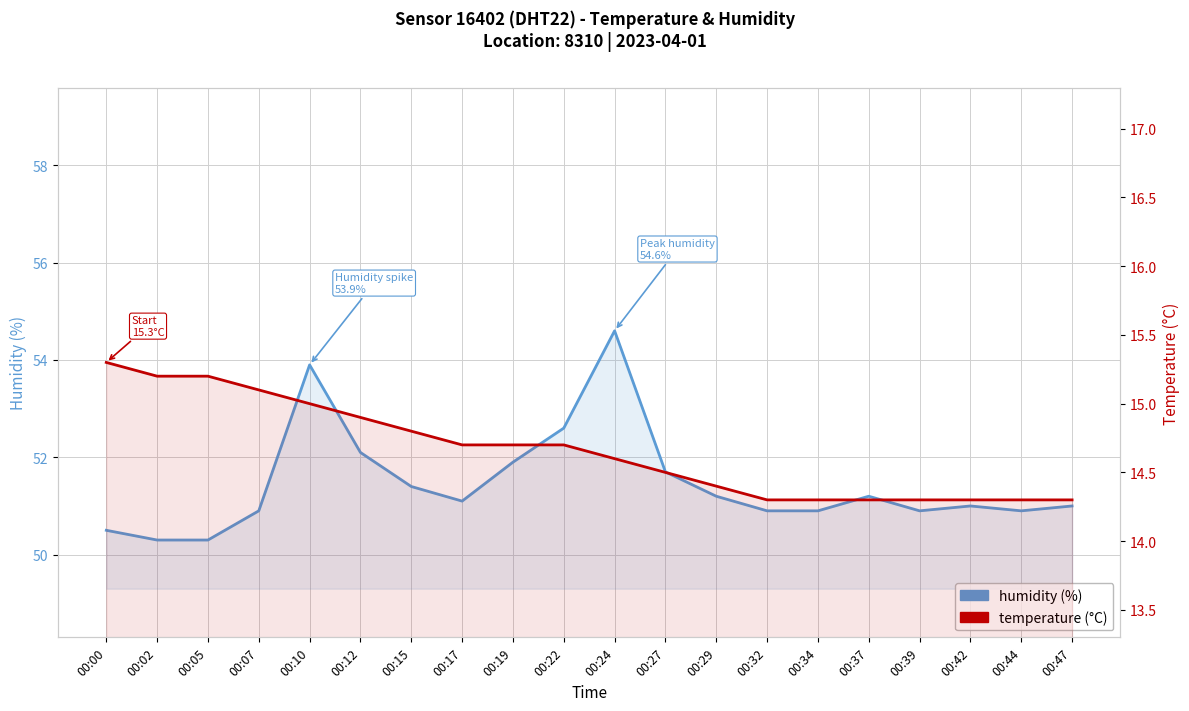

Which series has the largest range (max minus min)?

humidity